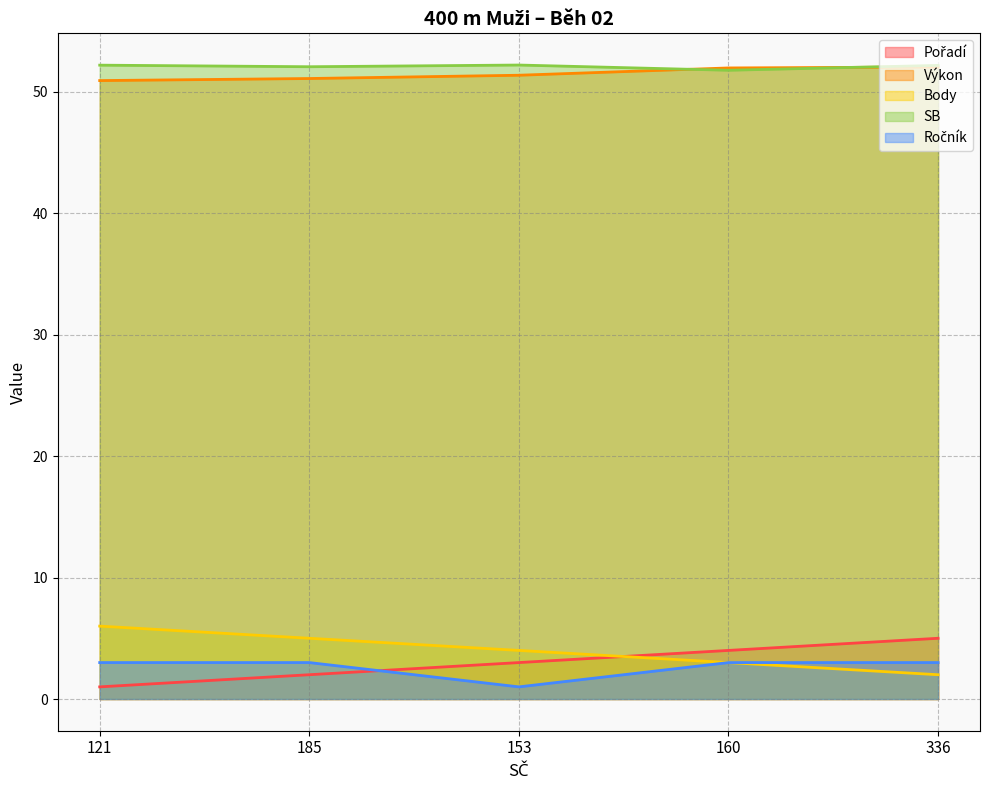

At which category is the sum across all series the highest?

336